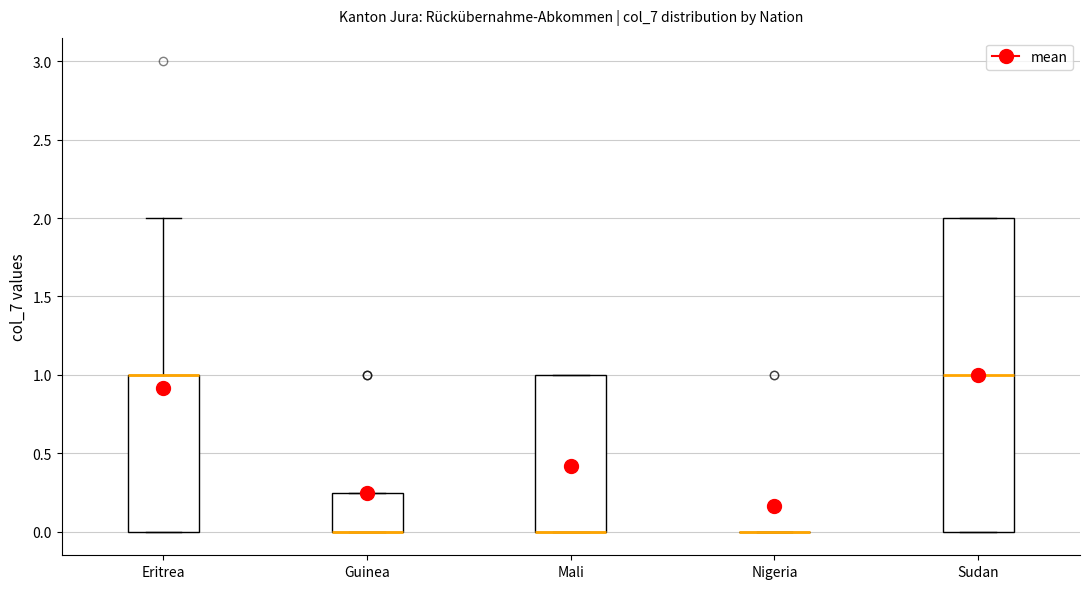

Reading left to right, transcribe this box plot: for each box, give where its median line is, the range the box spans, and where its two whiskers end, as read against the y-axis. The values are not printed on the chart, so give them approximately, as read against the axis.

Eritrea: median 1.00 (drawn on the box's upper edge), box 0.00 to 1.00, whiskers 0.00 to 2.00
Guinea: median 0.00 (drawn on the box's lower edge), box 0.00 to 0.25, whiskers 0.00 to 0.25
Mali: median 0.00 (drawn on the box's lower edge), box 0.00 to 1.00, whiskers 0.00 to 1.00
Nigeria: box collapsed to a line at 0.00, whiskers 0.00 to 0.00
Sudan: median 1.00, box 0.00 to 2.00, whiskers 0.00 to 2.00